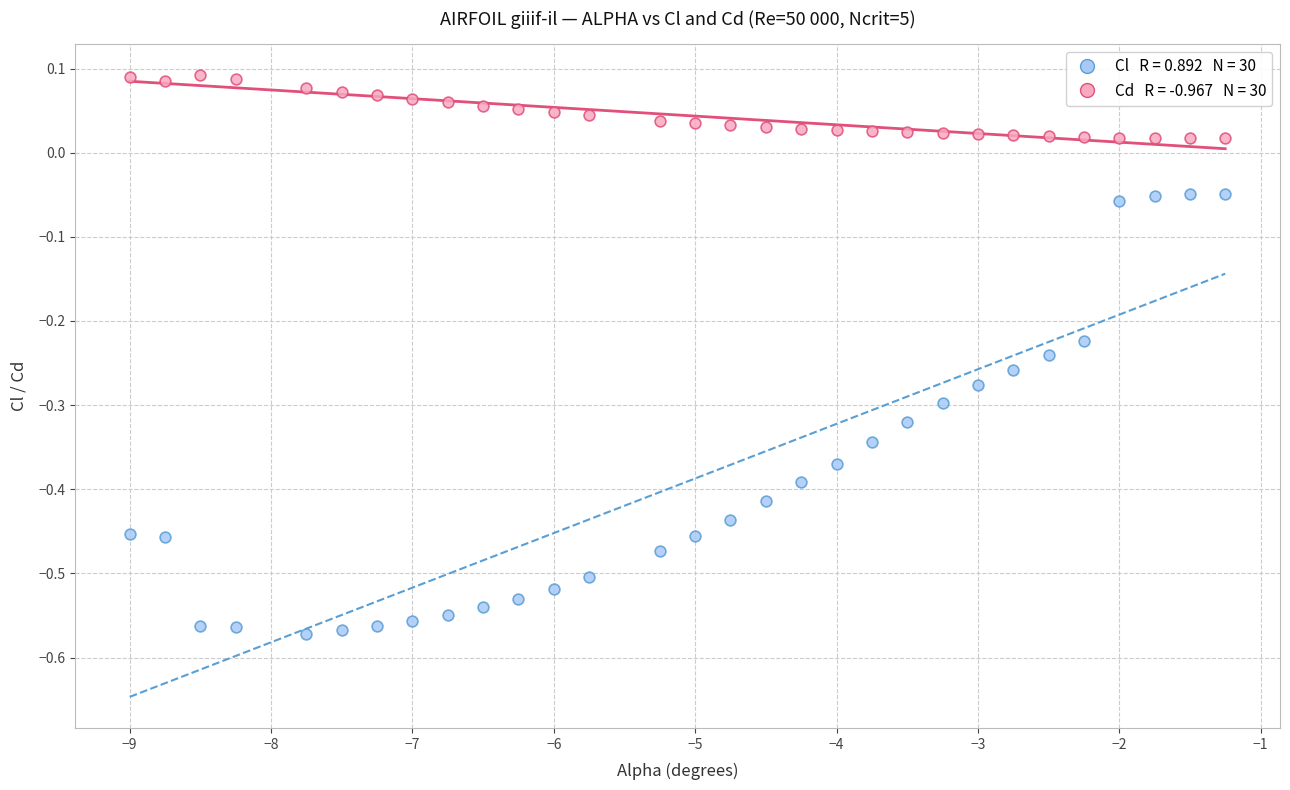

Across all data points, what is the range of Y values (max minus min)?

0.7